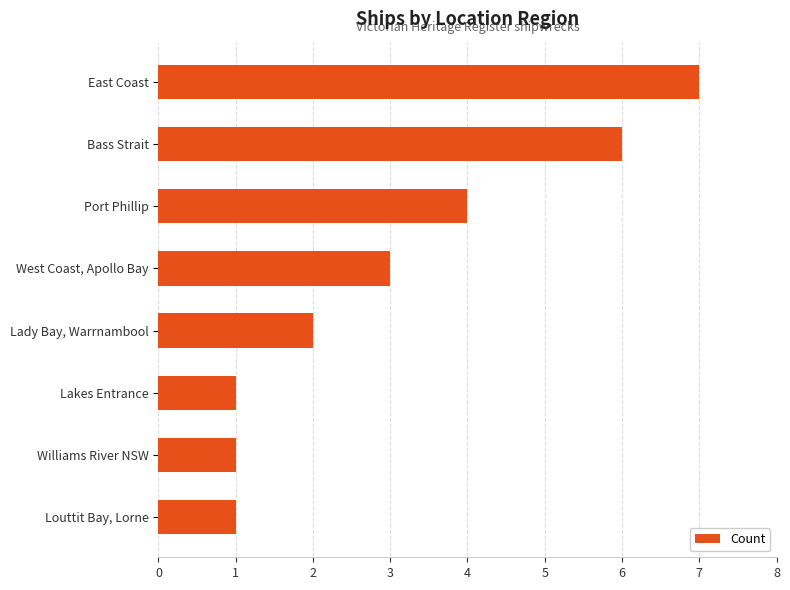

What is the sum of all values?

25